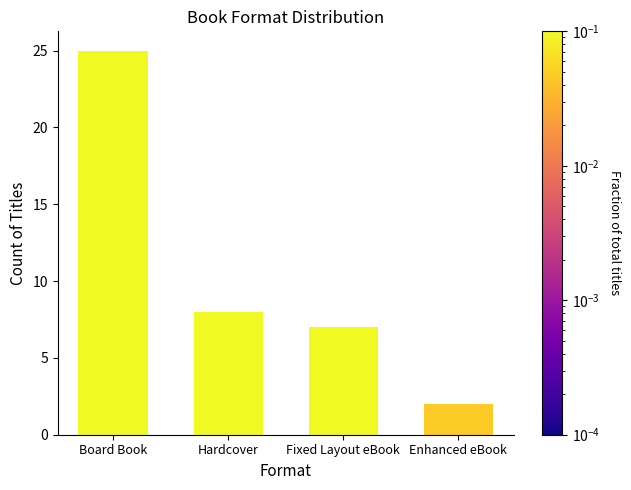

What is the difference between the maximum and second lowest values?

18